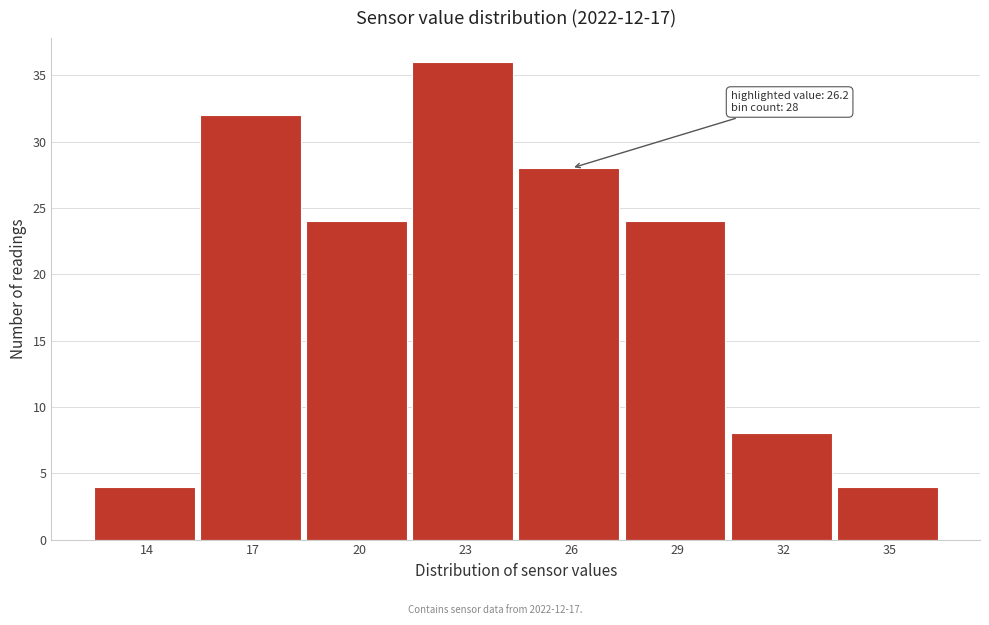

Reading left to right, transcribe all the data shown in this chart.

4	32	24	36	28	24	8	4